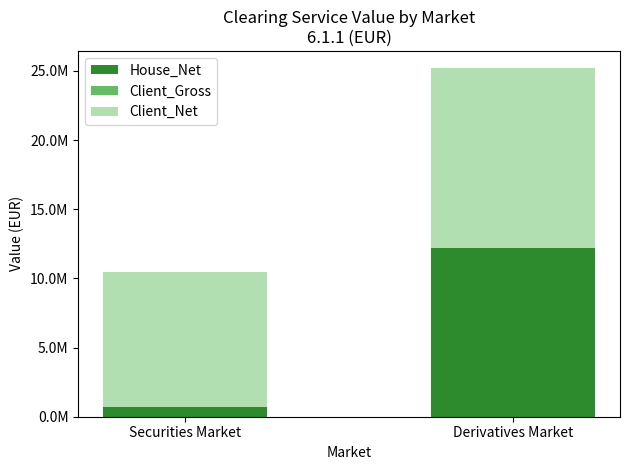

Does the chart contain stacked bars?

Yes